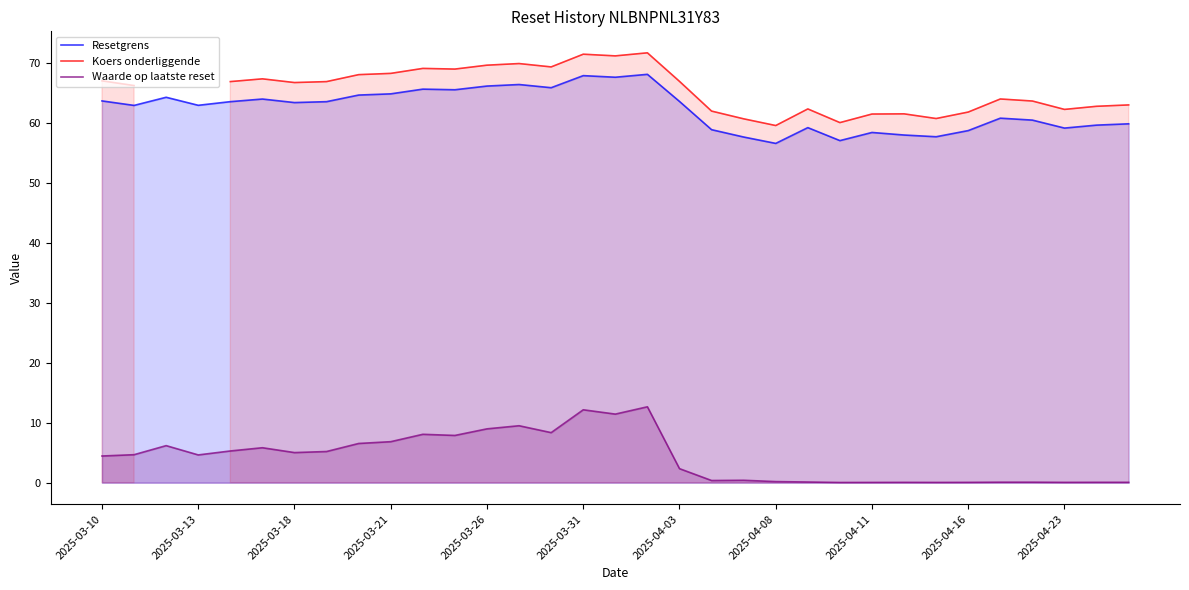

How many data points in Resetgrens are less than 63?

16